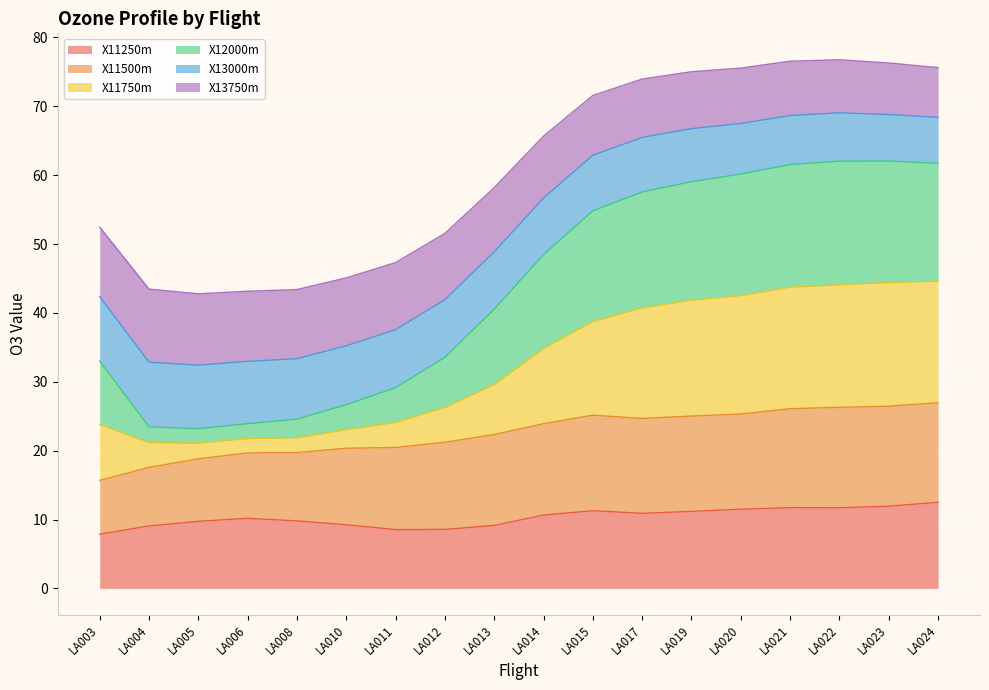

Count the number of categories in the chart.

18